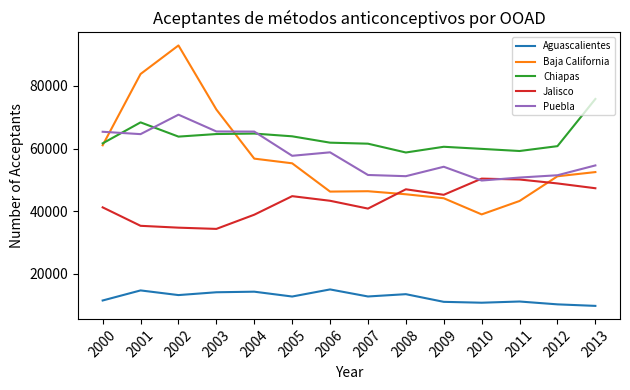

Which category has the highest value across all series?

2002